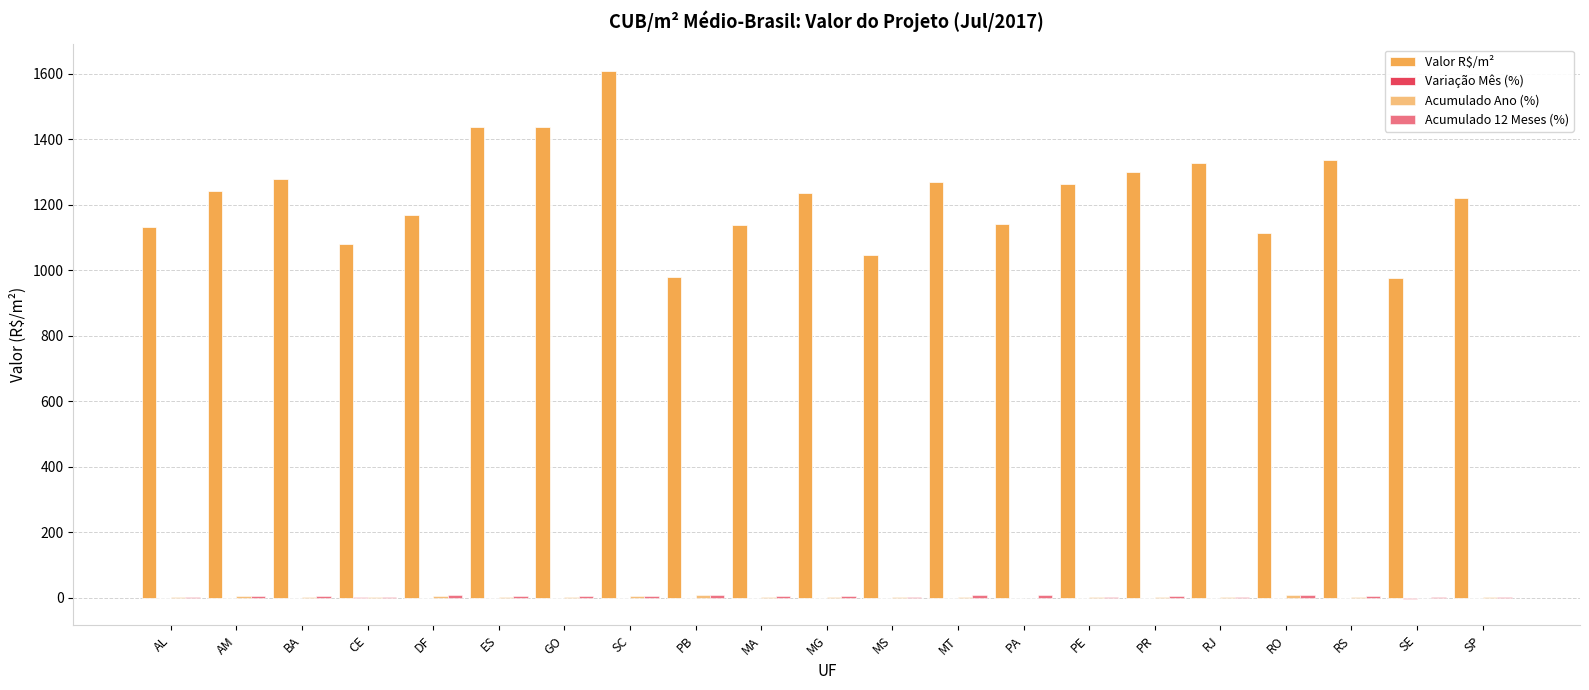

Is it true that Acumulado 12 Meses (%) equals 1.5 at MA?

False